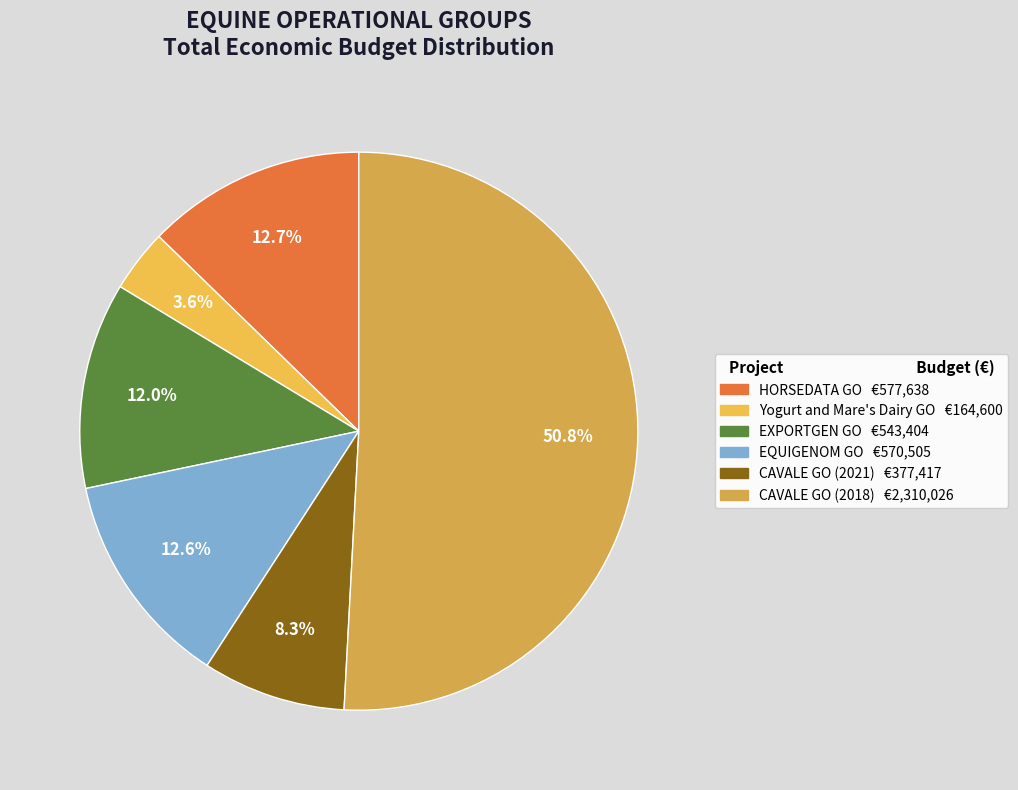

True or false: HORSEDATA GO accounts for 21% of the total.

False